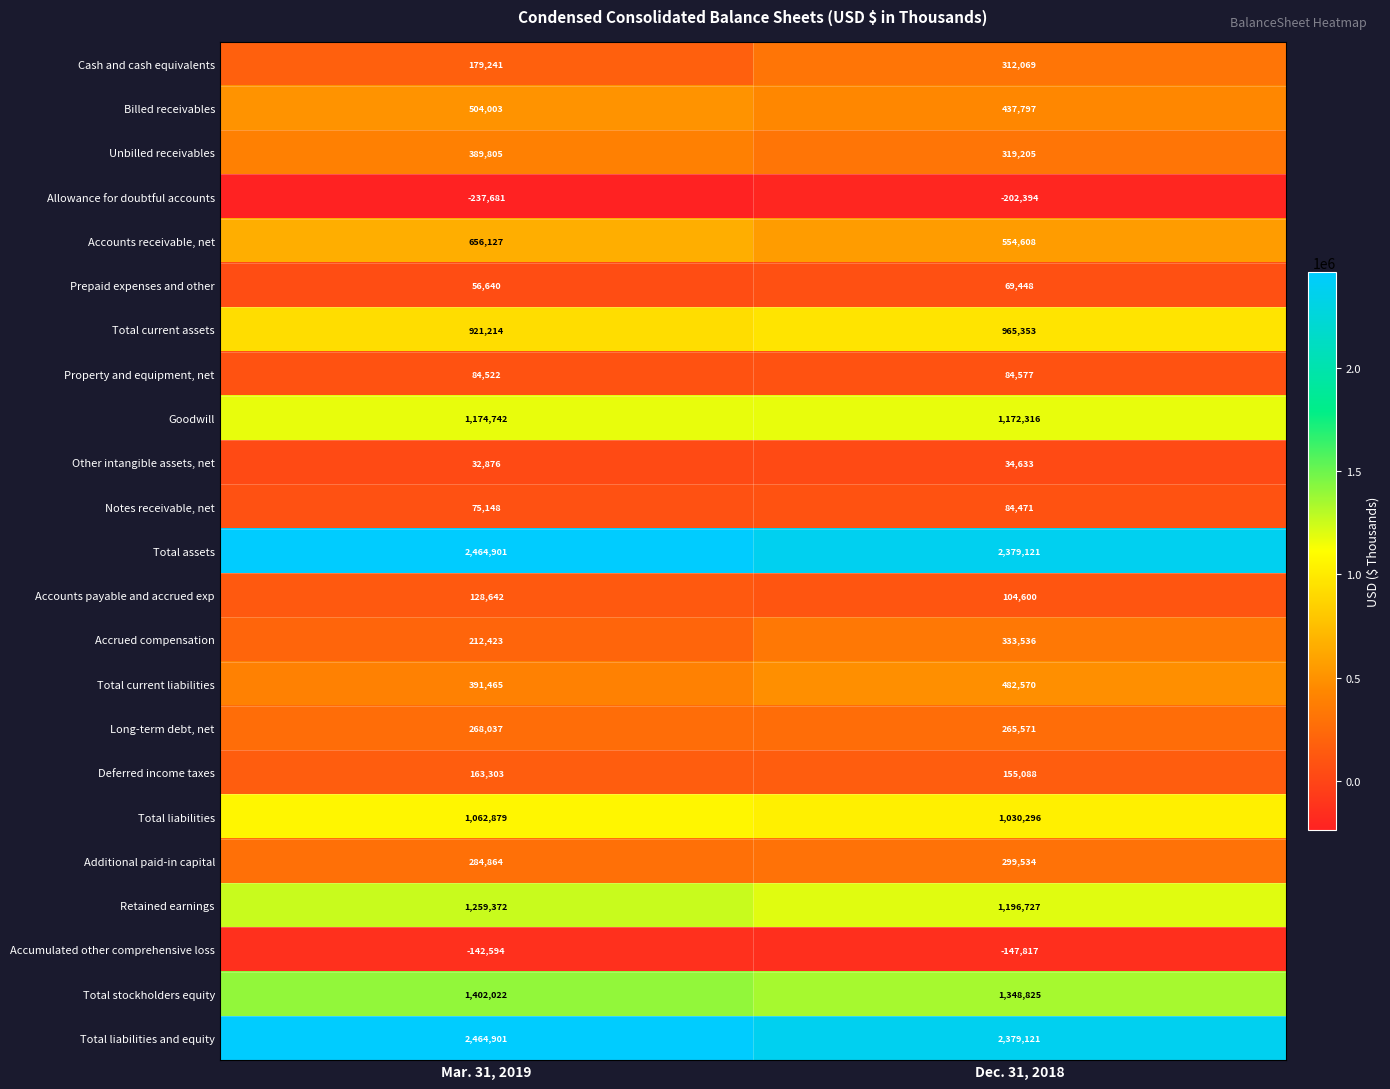

Which series has the largest range (max minus min)?

Cash and cash equivalents